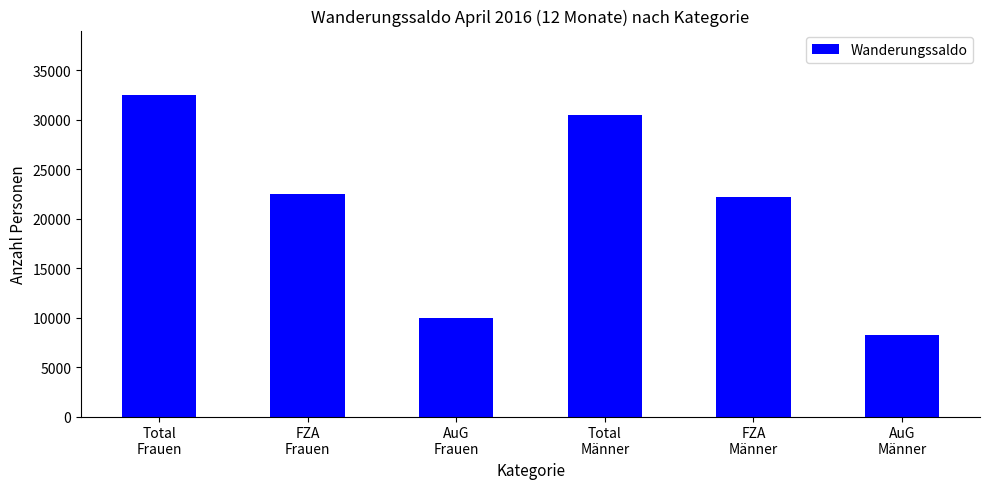

What is the label of the 4th bar from the left?

Total
Männer